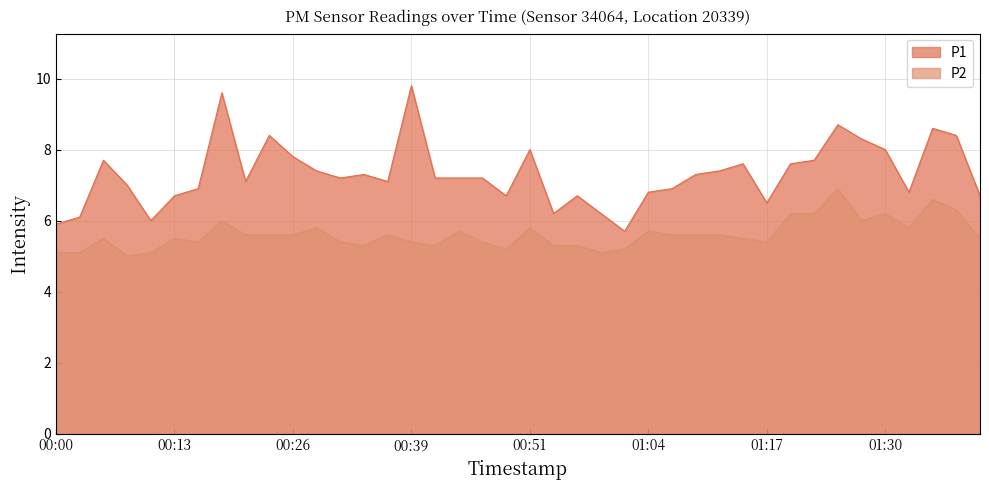

Between 00:18 and 01:41, which series saw the biggest shift?

P1